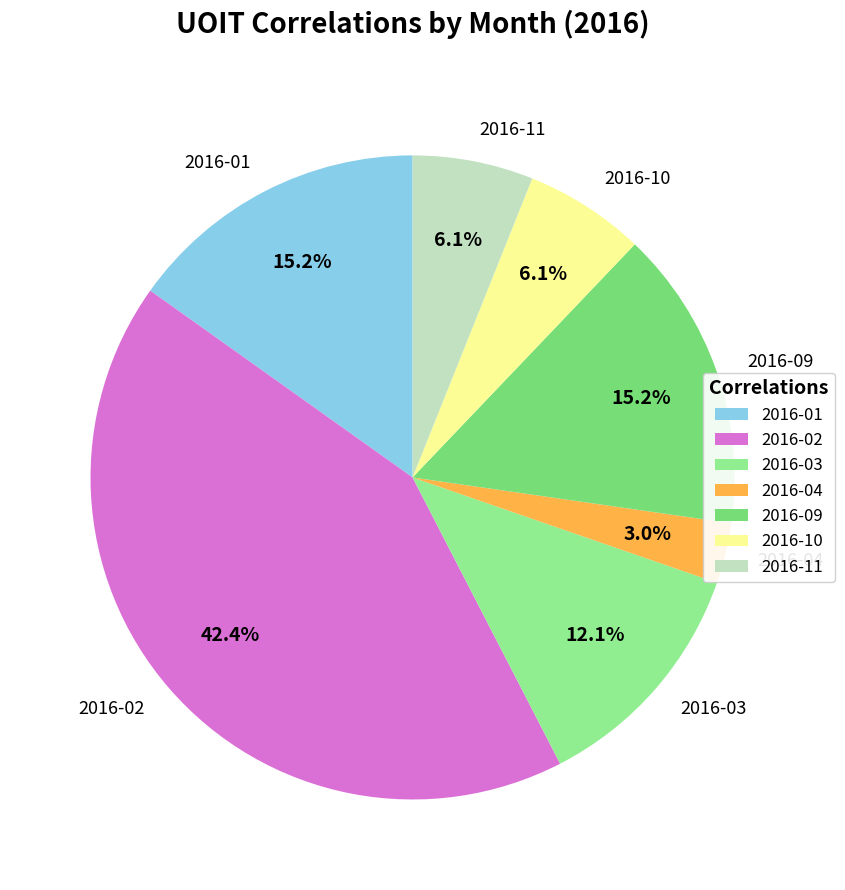

True or false: 2016-09 accounts for 22% of the total.

False